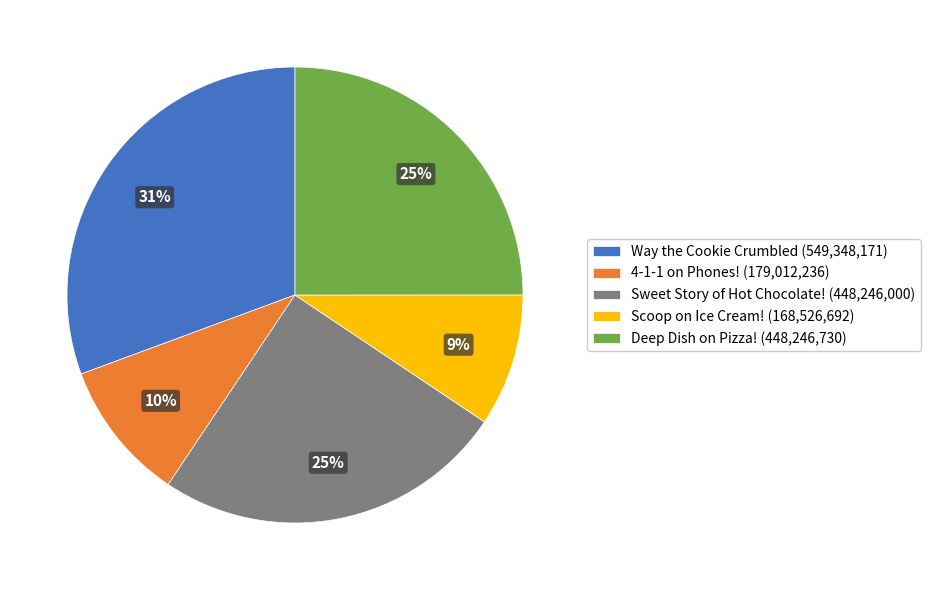

What is the largest slice in the pie chart?

Way the Cookie Crumbled